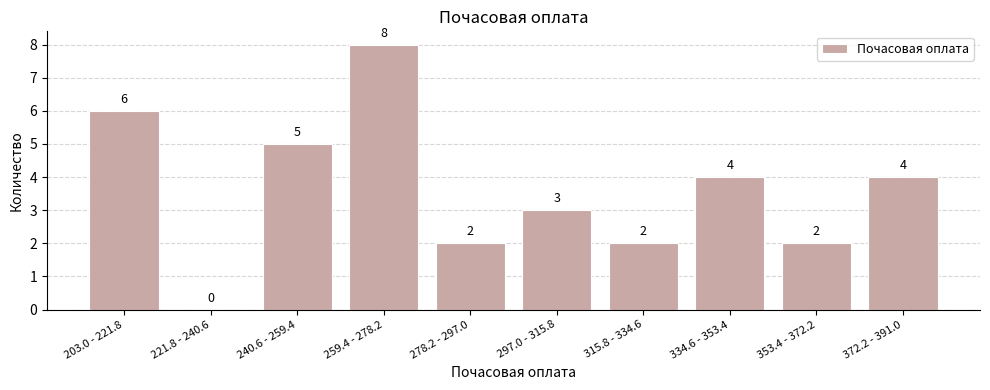

Reading left to right, list all the values displayed in this chart.

203.0 - 221.8=6	221.8 - 240.6=0	240.6 - 259.4=5	259.4 - 278.2=8	278.2 - 297.0=2	297.0 - 315.8=3	315.8 - 334.6=2	334.6 - 353.4=4	353.4 - 372.2=2	372.2 - 391.0=4